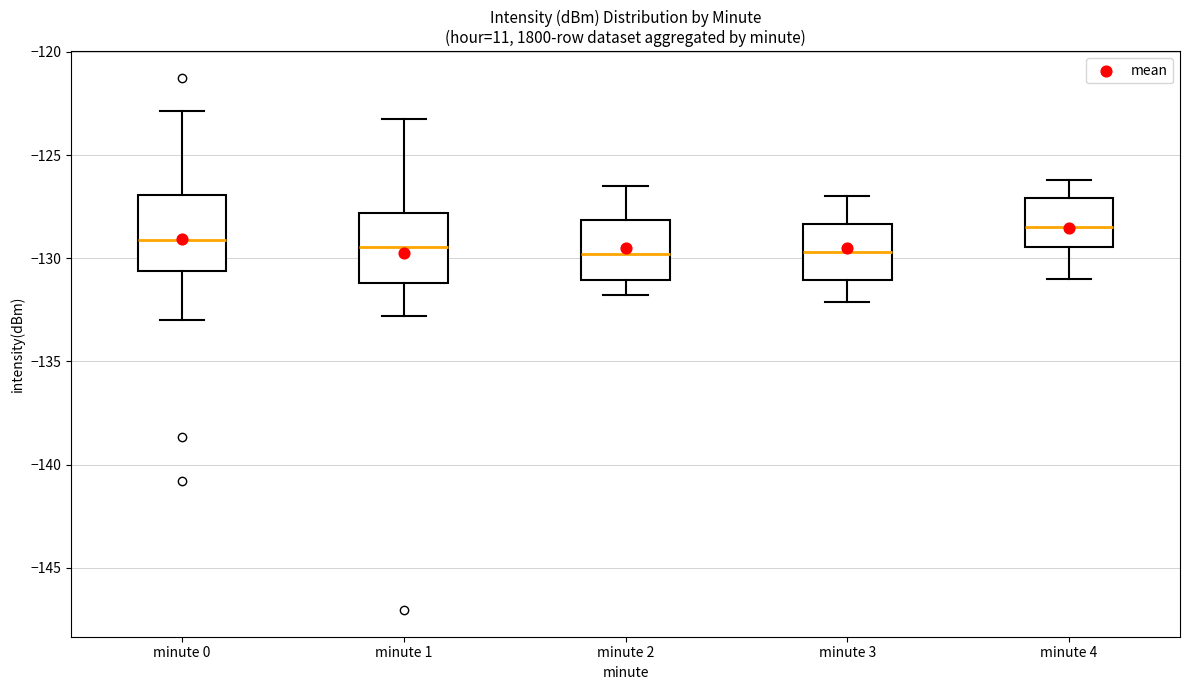

Reading left to right, transcribe this box plot: for each box, give where its median line is, the range the box spans, and where its two whiskers end, as read against the y-axis. The values are not printed on the chart, so give them approximately, as read against the axis.

minute 0: median -129.0, box -130.5 to -127.0, whiskers -133.0 to -123.0
minute 1: median -129.5, box -131.0 to -128.0, whiskers -133.0 to -123.0
minute 2: median -130.0, box -131.0 to -128.0, whiskers -132.0 to -126.5
minute 3: median -129.5, box -131.0 to -128.5, whiskers -132.0 to -127.0
minute 4: median -128.5, box -129.5 to -127.0, whiskers -131.0 to -126.0